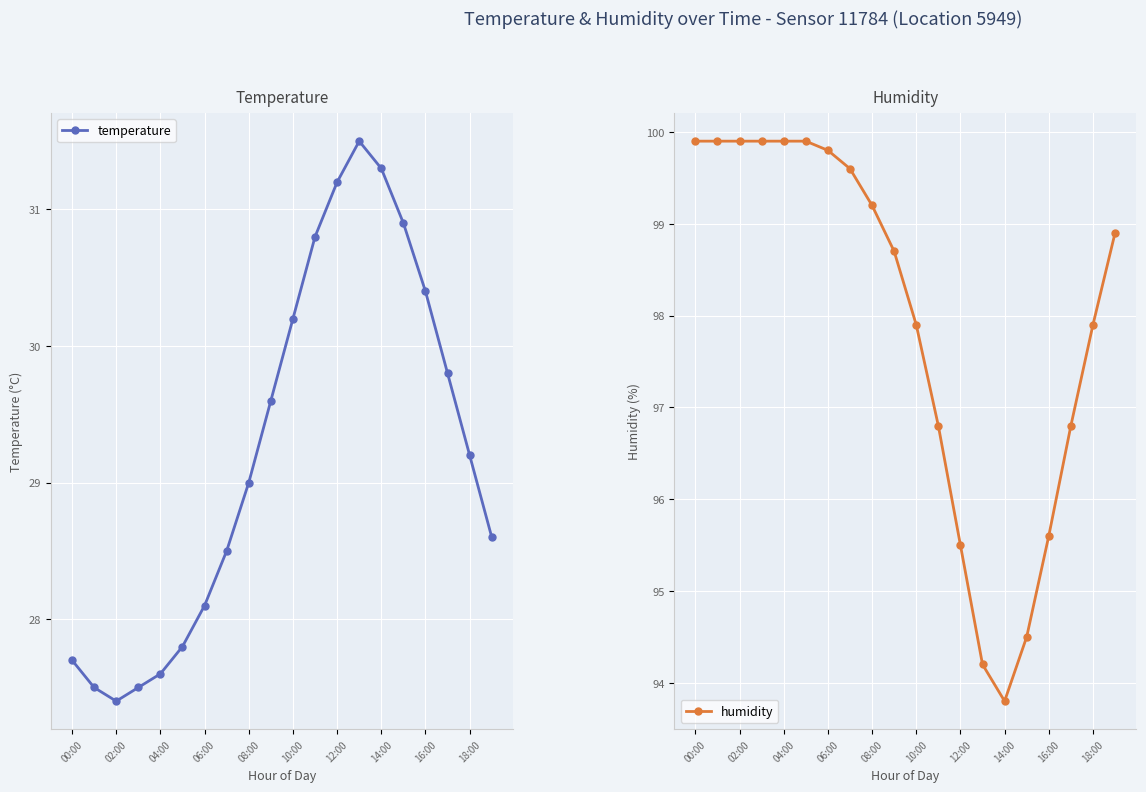

The value of temperature at 12:00 is 49.2. True or false?

False